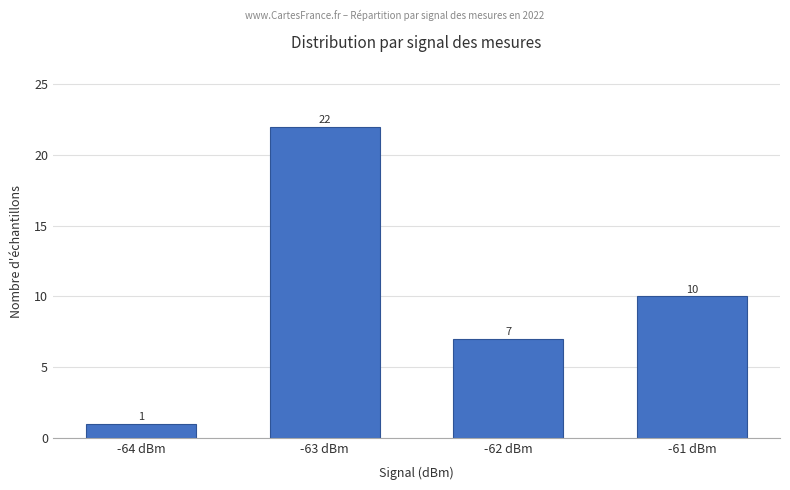

Count the number of data series in this chart.

1